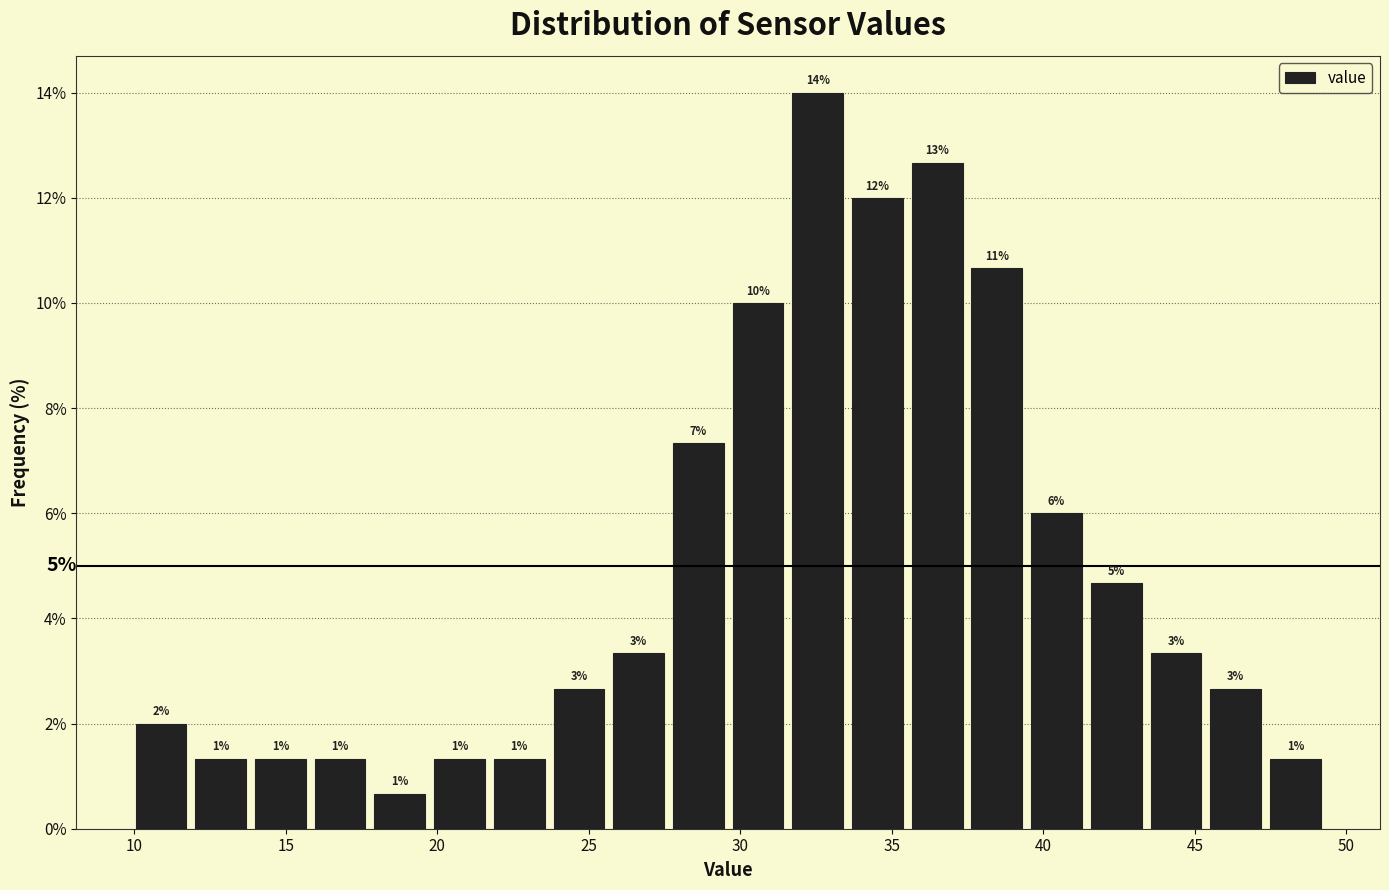

Read against the x-axis, roughly where is the centre of the tallest bar?

32.5